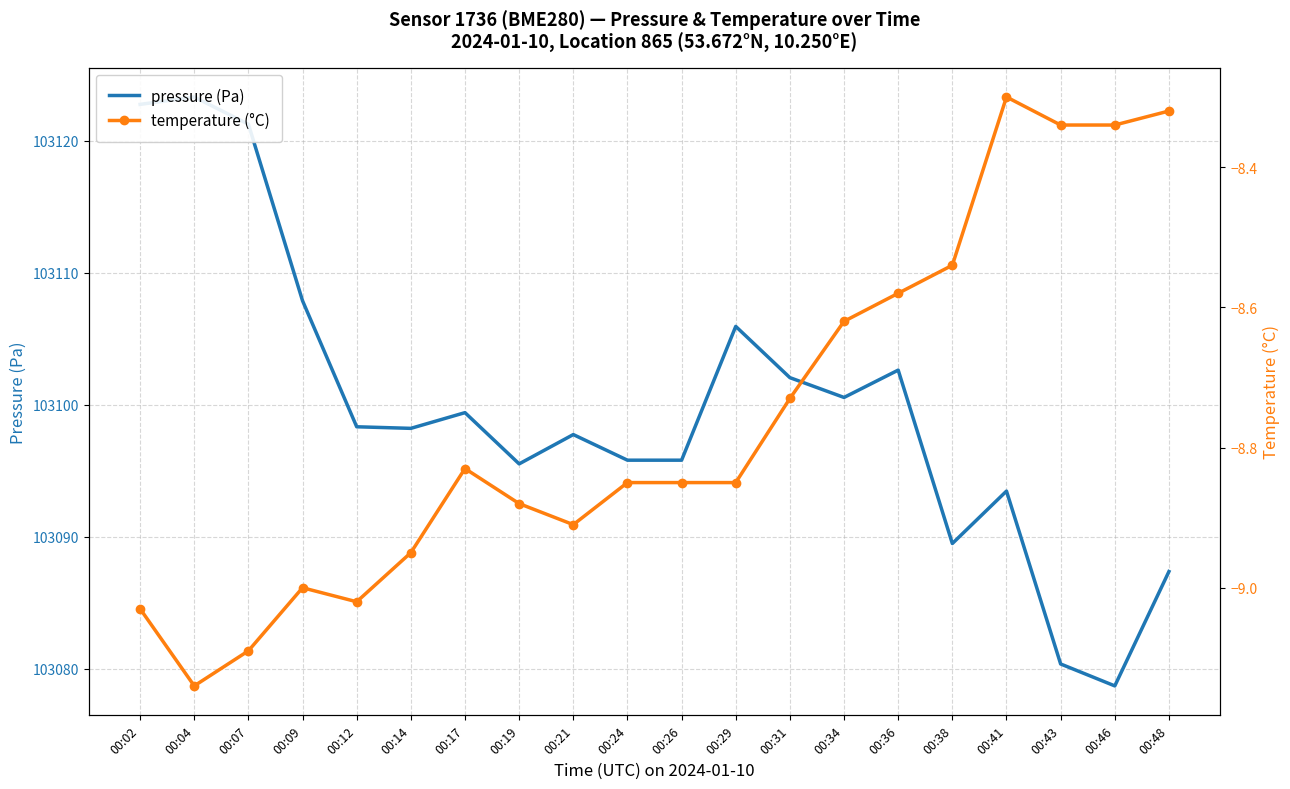

At which category is the sum across all series the highest?

00:04